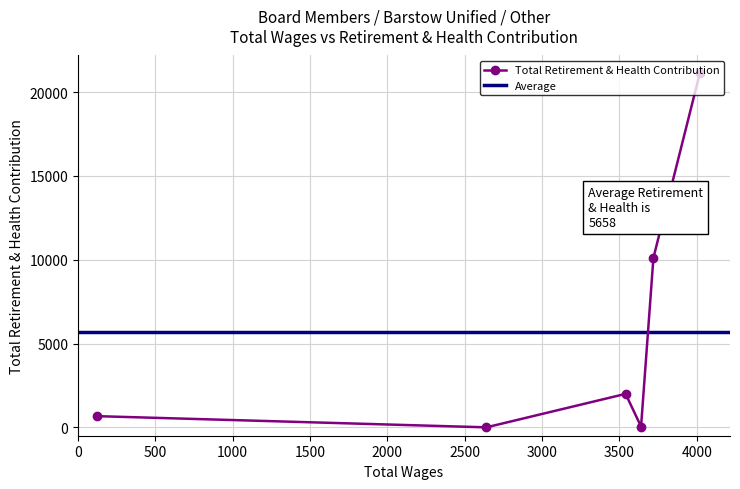

What is the difference between the maximum and minimum values?

21123